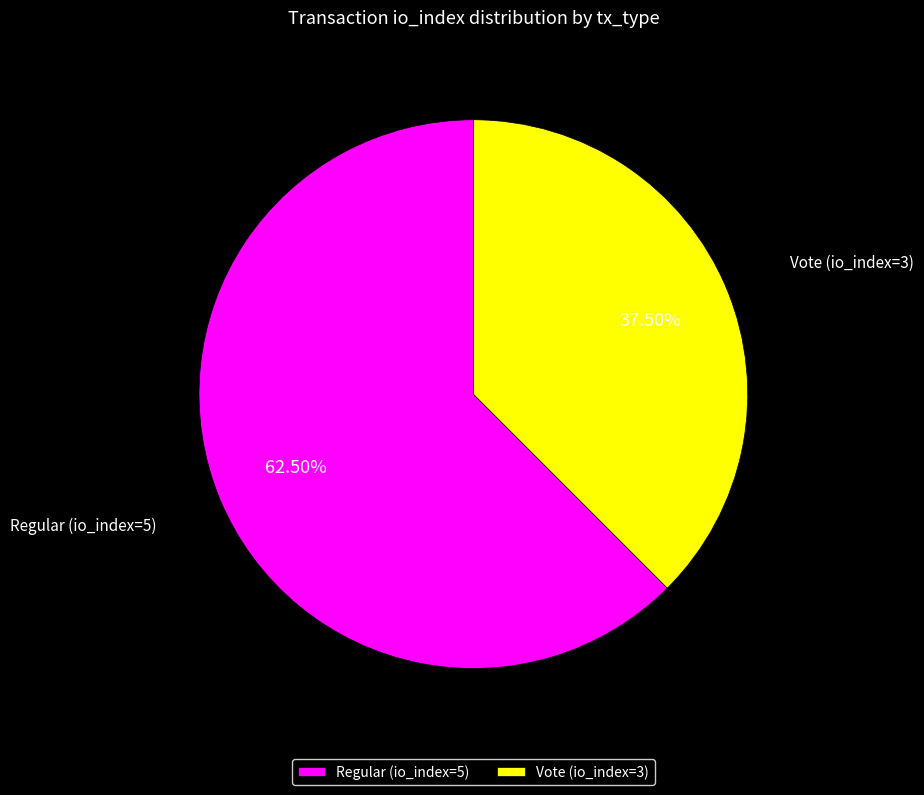

How many slices are in this pie chart?

2